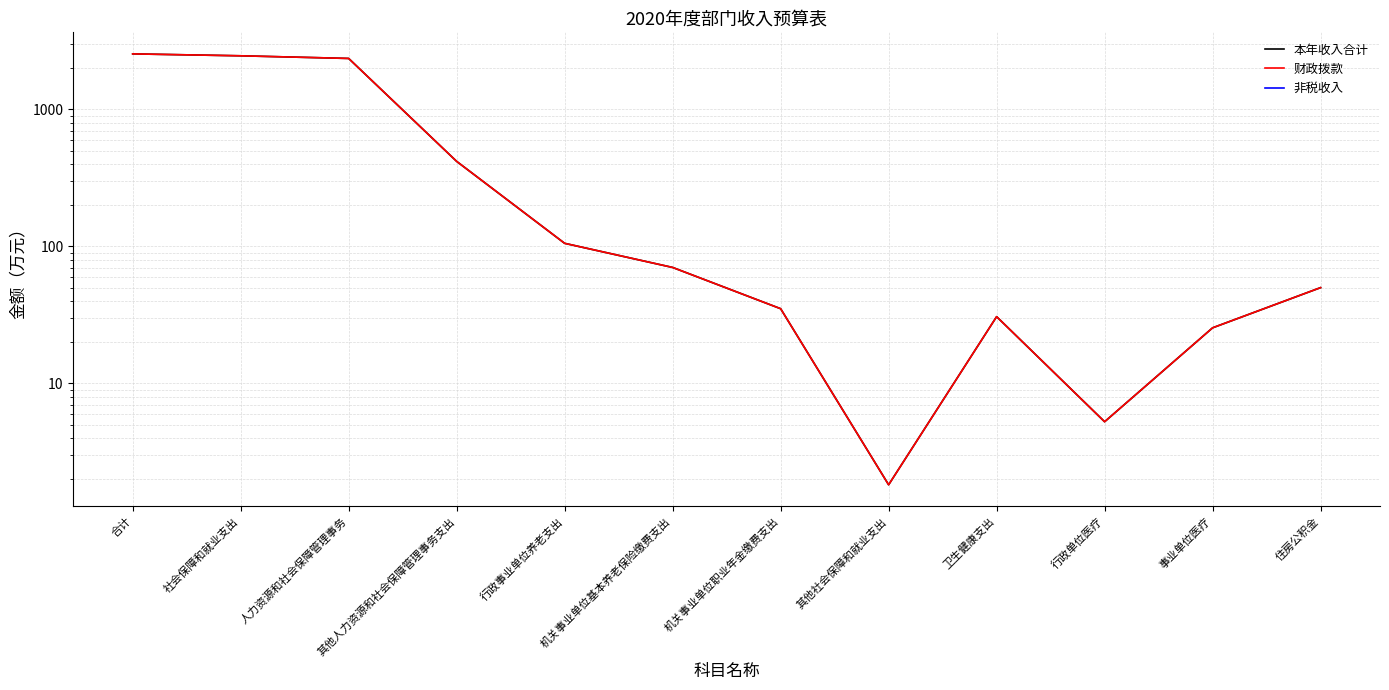

True or false: 财政拨款 has a value of 2460.1 at 社会保障和就业支出.

True